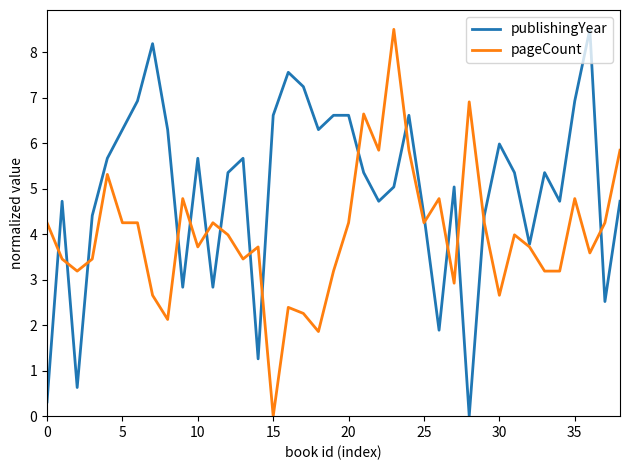

Rank the series by their average value, from lowest to highest.

pageCount, publishingYear